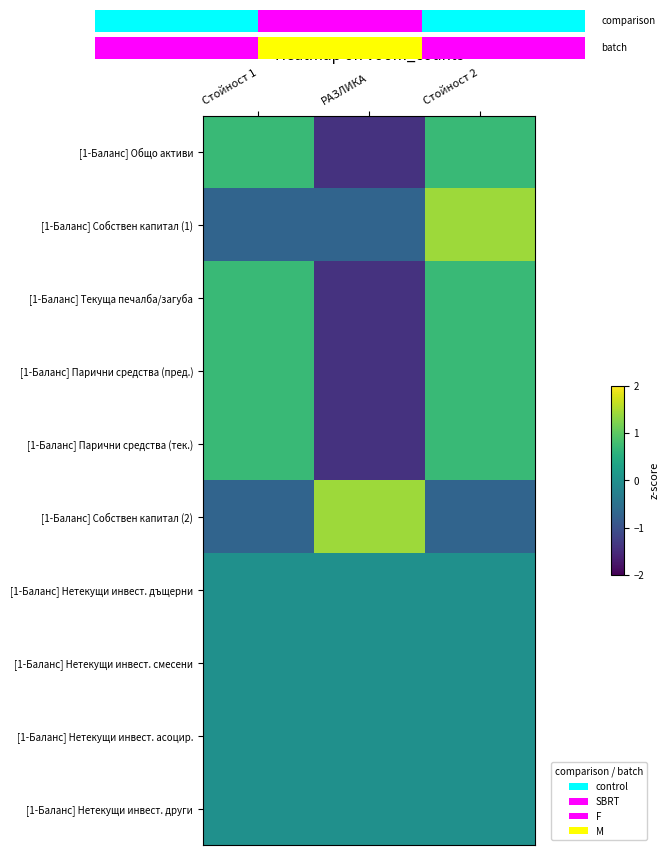

Is it true that [1-Баланс] Собствен капитал (1) equals -0.7 at РАЗЛИКА?

True